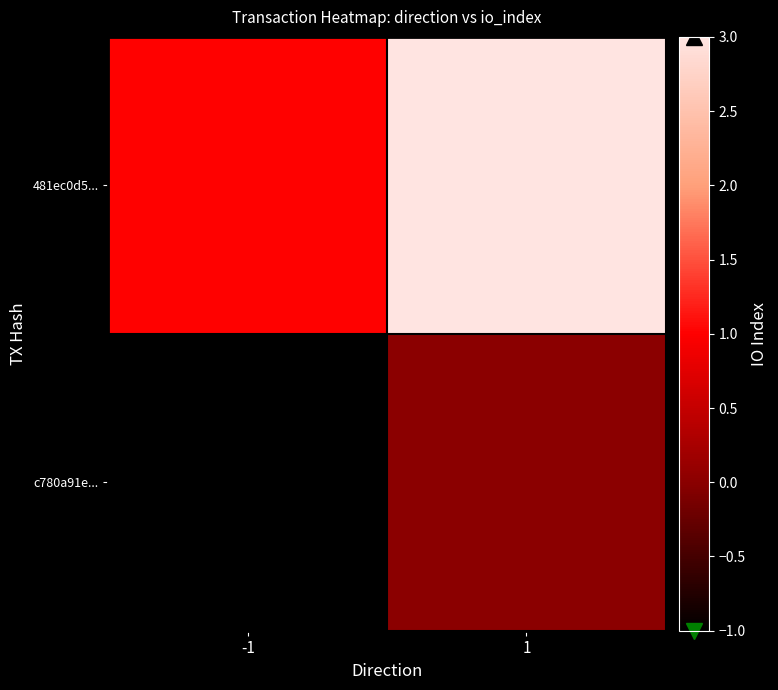

At how many categories does at least one series exceed 0?

2